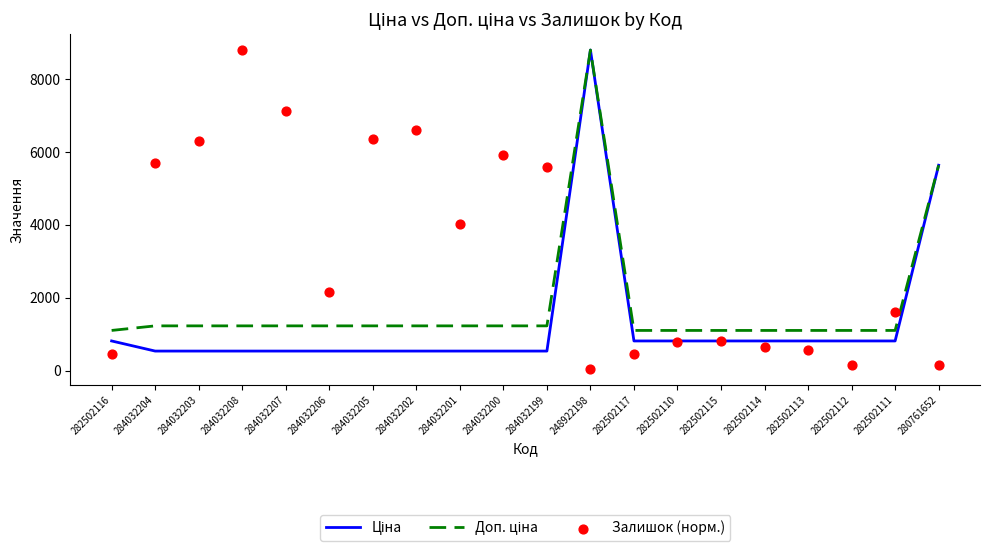

Which series has the largest total across all categories?

Залишок (норм.)